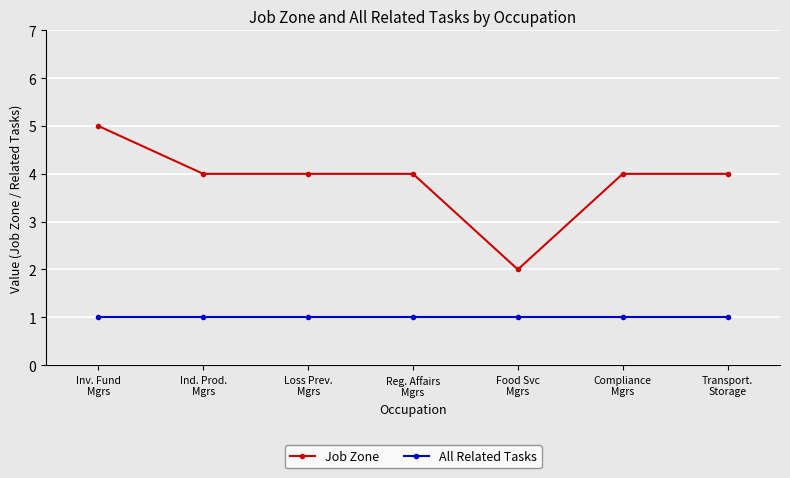

Reading left to right, what are all the values shown in this chart?

Job Zone: 5	4	4	4	2	4	4
All Related Tasks: 1	1	1	1	1	1	1